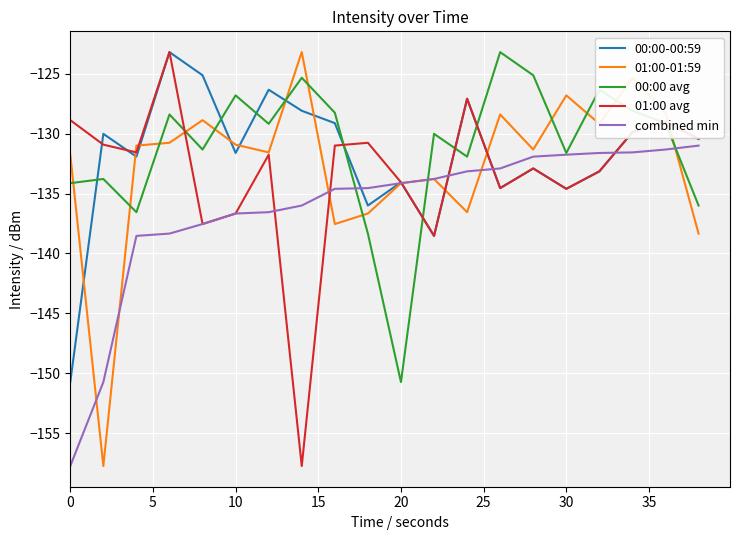

How many times do 01:00-01:59 and 00:00 avg cross each other?

13